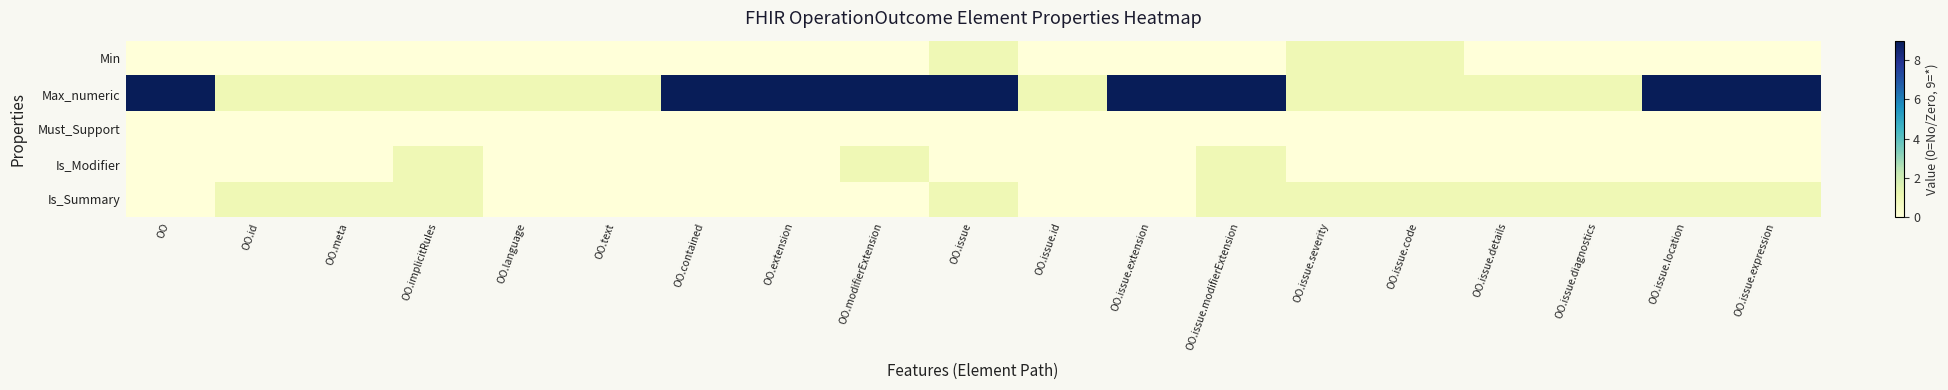

Which series has the largest range (max minus min)?

Max_numeric